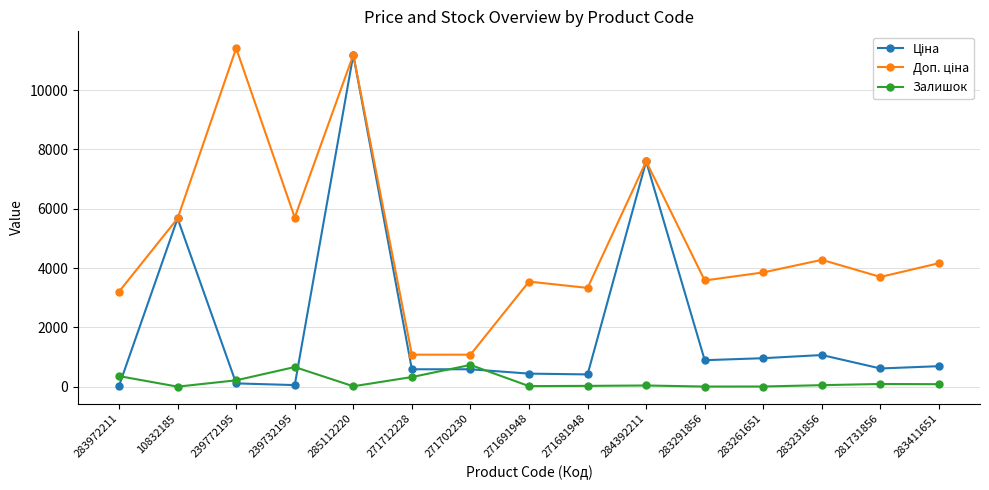

At which category is the sum across all series the highest?

285112220